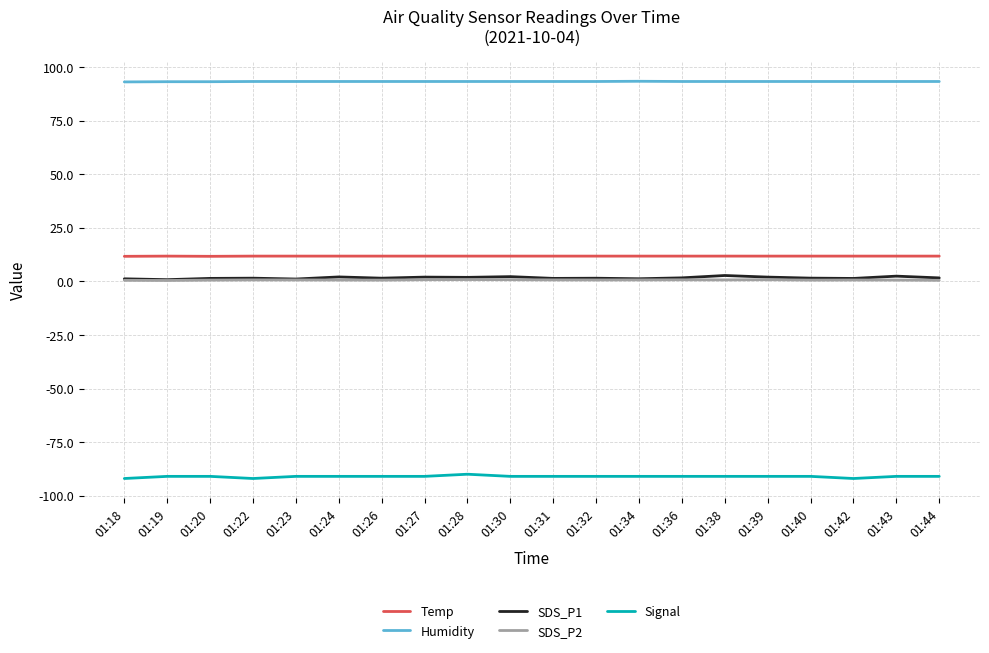

True or false: Humidity and Temp cross at least once.

False